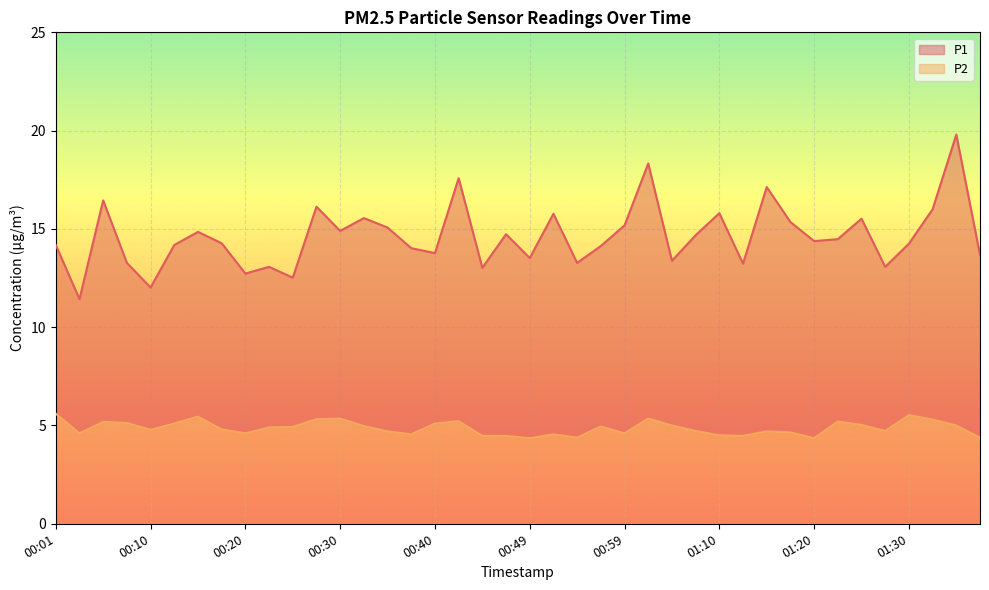

Reading left to right, transcribe all the data shown in this chart.

P1: 00:01=14.2	00:03=11.4	00:05=16.4	00:08=13.3	00:10=12.0	00:13=14.2	00:15=14.8	00:18=14.3	00:20=12.7	00:22=13.1	00:25=12.5	00:27=16.1	00:30=14.9	00:32=15.6	00:35=15.1	00:37=14.0	00:40=13.8	00:42=17.6	00:44=13.0	00:47=14.7	00:49=13.5	00:52=15.8	00:54=13.3	00:57=14.1	00:59=15.2	01:01=18.3	01:04=13.4	01:06=14.7	01:10=15.8	01:12=13.2	01:15=17.1	01:17=15.3	01:20=14.4	01:22=14.5	01:25=15.5	01:27=13.1	01:30=14.2	01:32=16.0	01:35=19.8	01:37=13.7
P2: 00:01=5.6	00:03=4.6	00:05=5.2	00:08=5.1	00:10=4.8	00:13=5.1	00:15=5.5	00:18=4.8	00:20=4.6	00:22=4.9	00:25=4.9	00:27=5.3	00:30=5.3	00:32=5.0	00:35=4.7	00:37=4.5	00:40=5.1	00:42=5.2	00:44=4.5	00:47=4.5	00:49=4.3	00:52=4.5	00:54=4.4	00:57=5.0	00:59=4.6	01:01=5.3	01:04=5.0	01:06=4.7	01:10=4.5	01:12=4.5	01:15=4.7	01:17=4.7	01:20=4.3	01:22=5.2	01:25=5.0	01:27=4.7	01:30=5.5	01:32=5.3	01:35=5.0	01:37=4.4